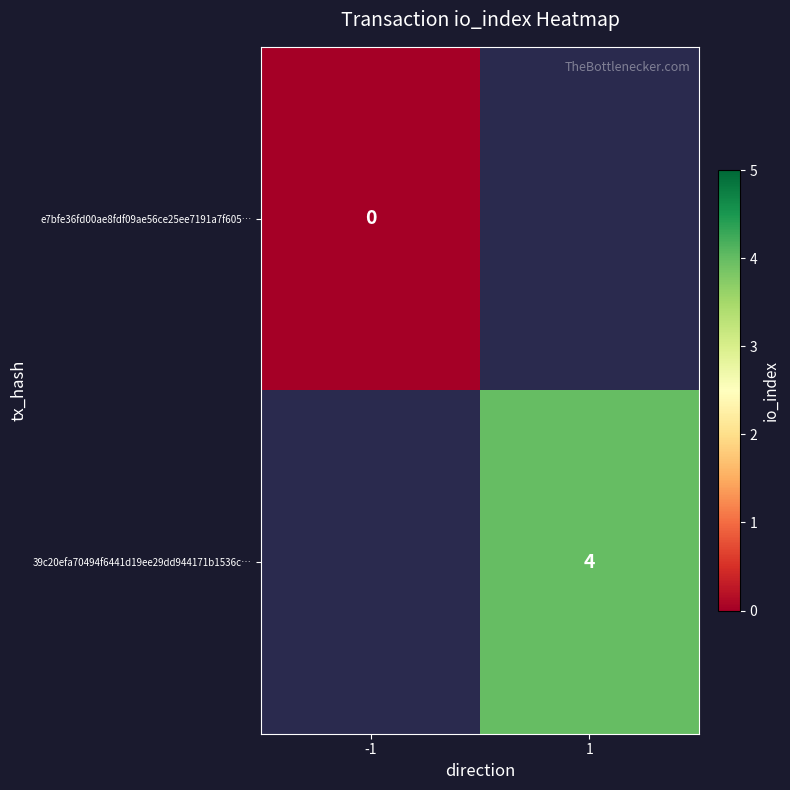

Count the number of data series in this chart.

2